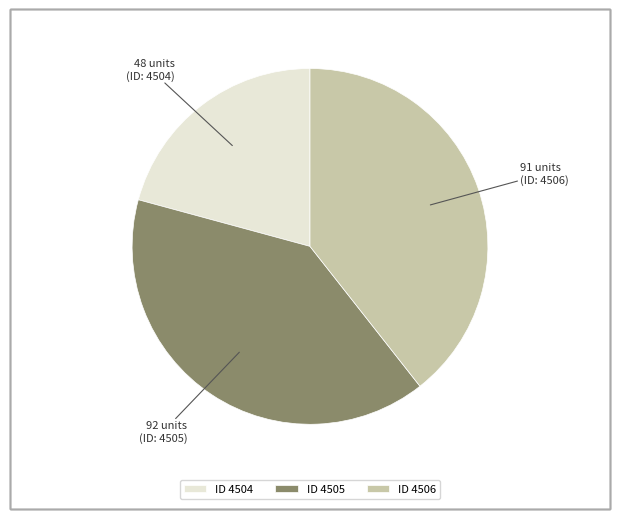

Approximately how many times larger is the value at ID 4506 compared to ID 4505?

1.0